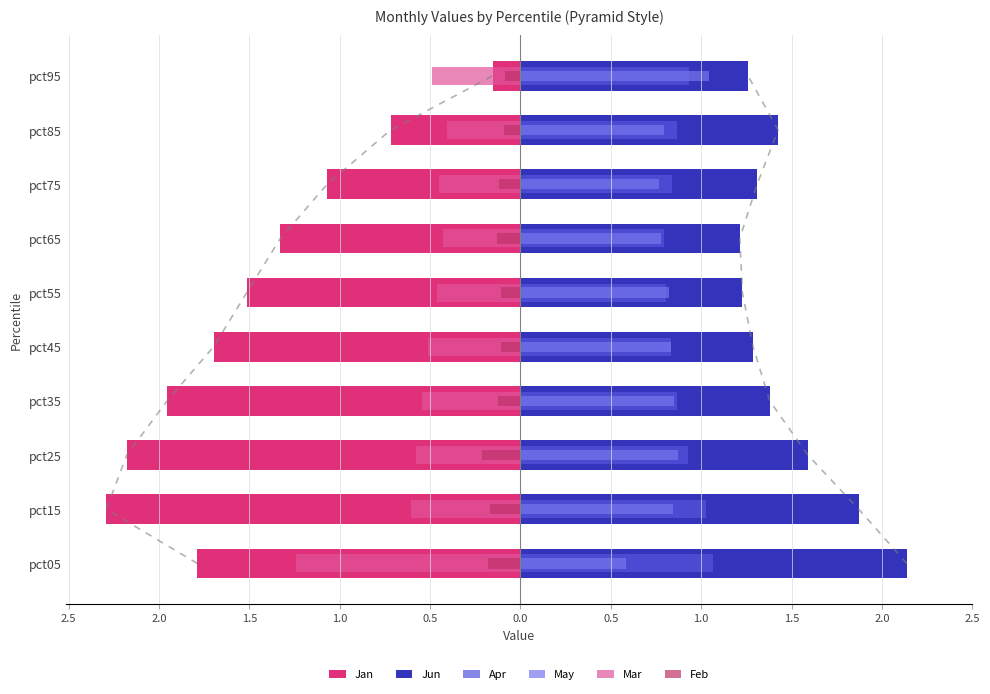

Are the bars horizontal?

Yes